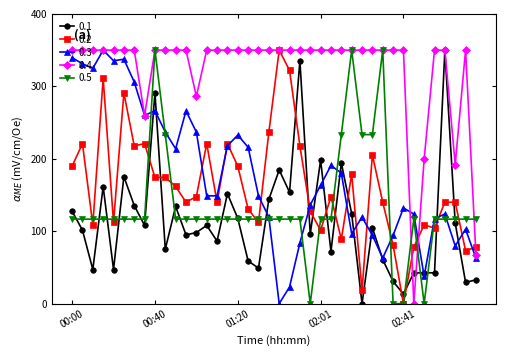

What is the value of the 0.4 point at the 5th from the left?

350.0